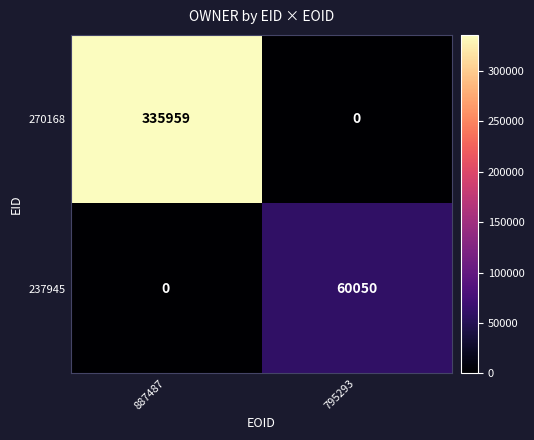

What is the total value across all series at 795293?

60050